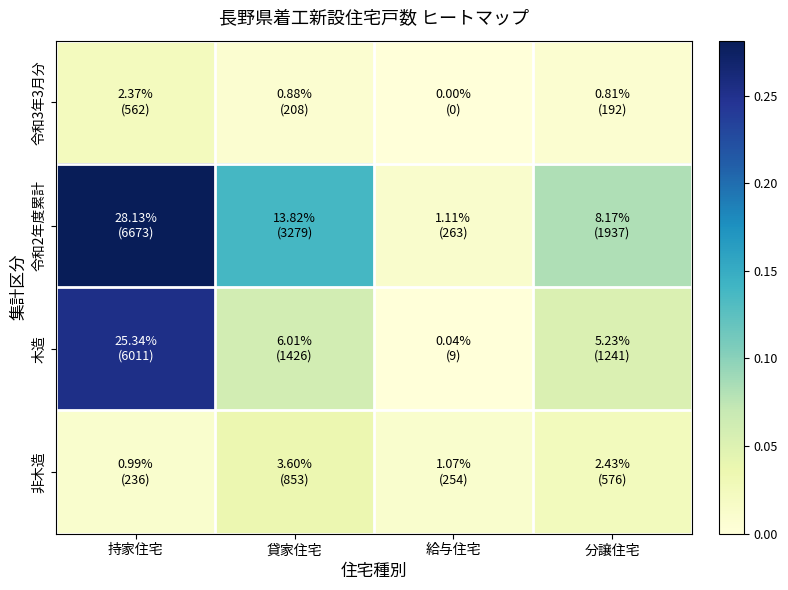

Reading left to right, what are all the values shown in this chart?

令和3年3月分: 持家住宅=0.0	貸家住宅=0.0	給与住宅=0.0	分譲住宅=0.0
令和2年度累計: 持家住宅=0.3	貸家住宅=0.1	給与住宅=0.0	分譲住宅=0.1
木造: 持家住宅=0.3	貸家住宅=0.1	給与住宅=0.0	分譲住宅=0.1
非木造: 持家住宅=0.0	貸家住宅=0.0	給与住宅=0.0	分譲住宅=0.0